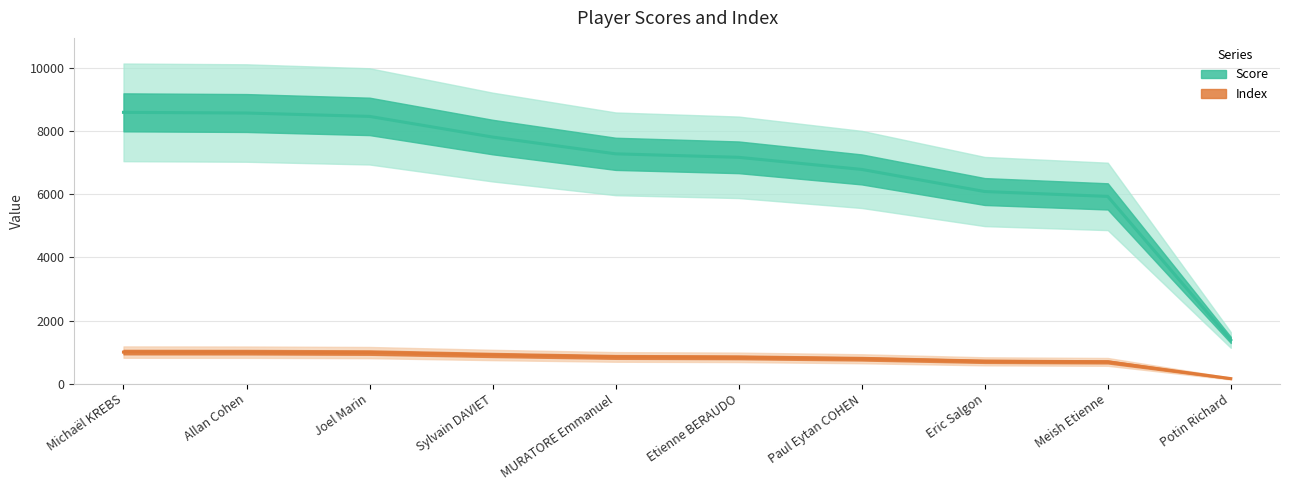

What is the difference between the second highest and second lowest values in the Score series?

2639.1